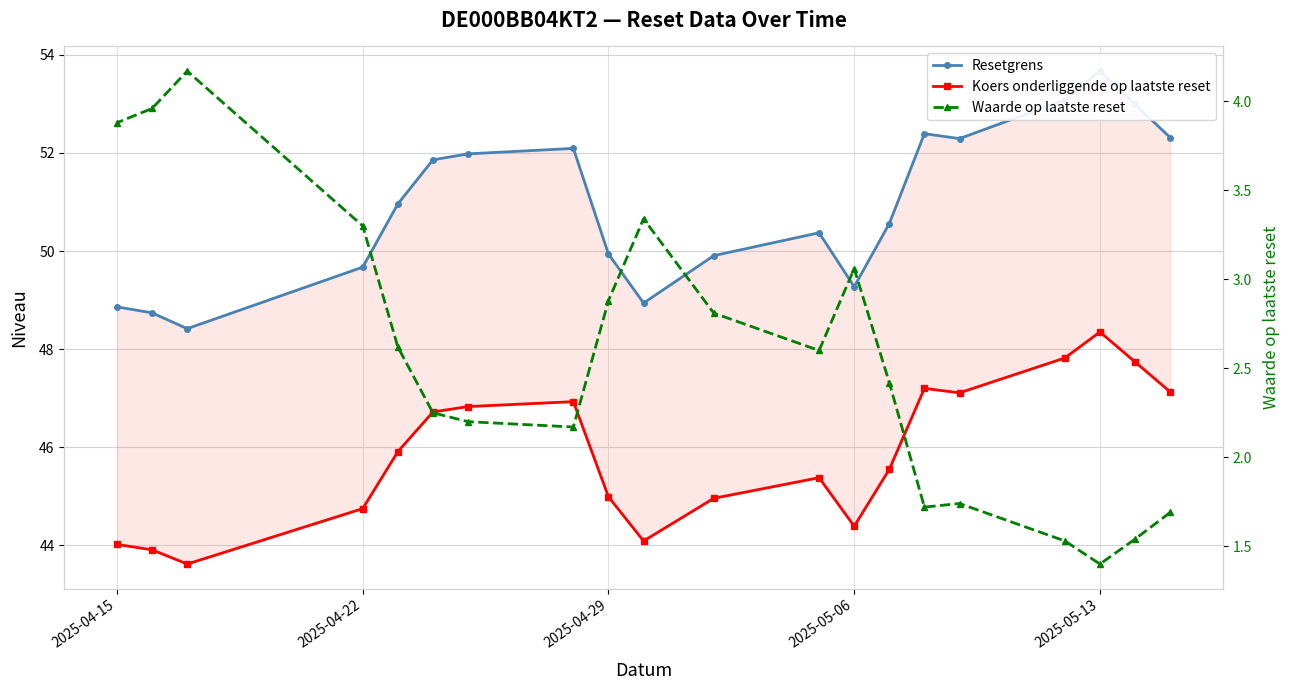

True or false: Waarde op laatste reset and Resetgrens intersect in this chart.

False